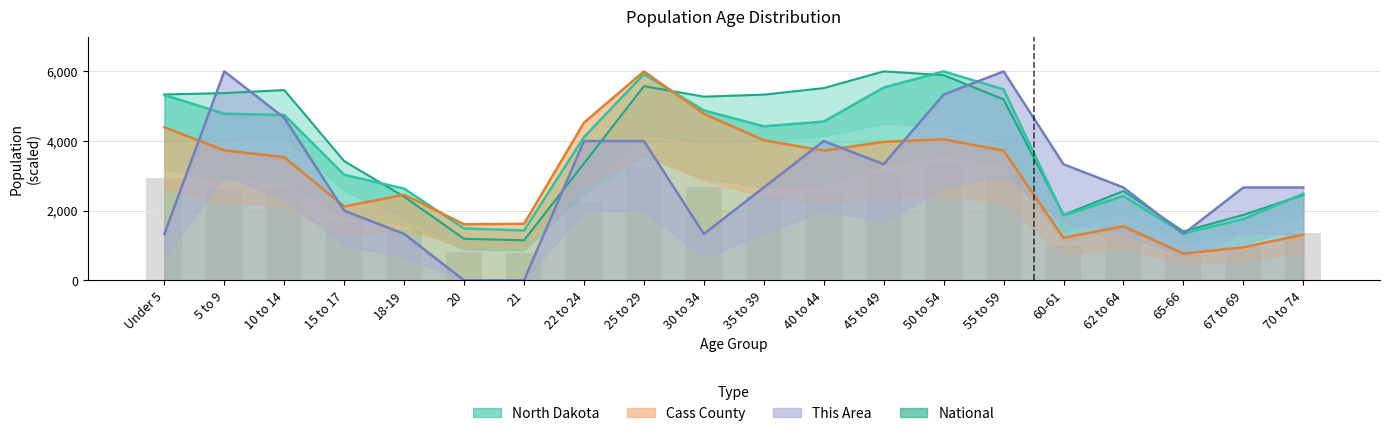

How many bars are there in each group?

4